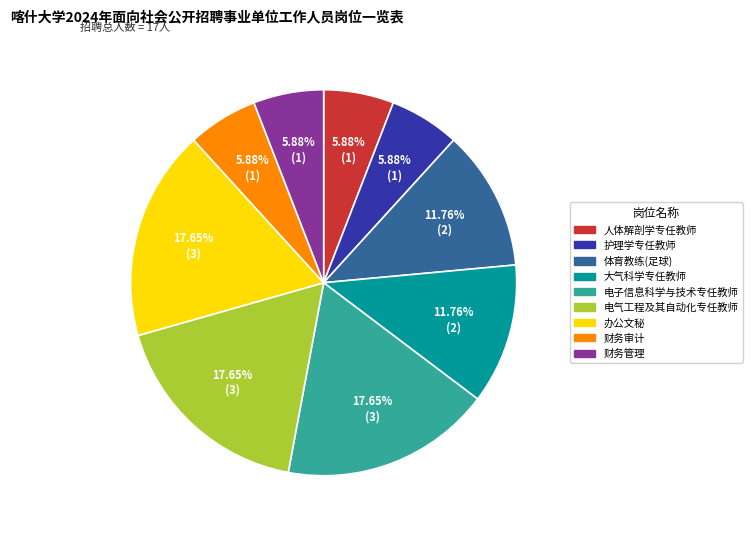

What is the ratio of the value at 人体解剖学专任教师 to the value at 财务管理?

1.0